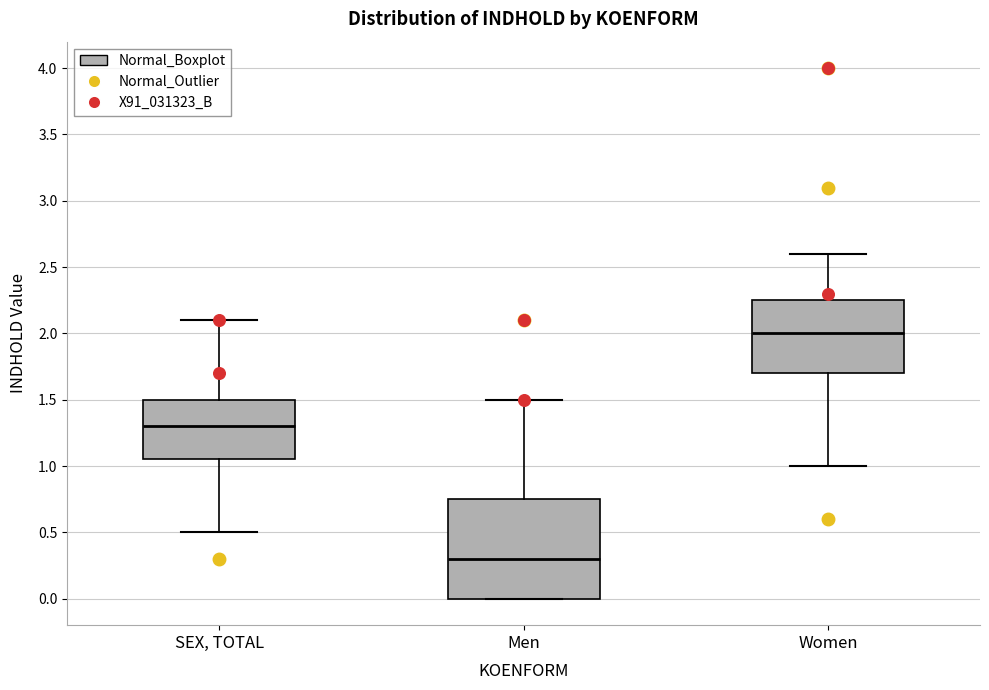

Reading left to right, read every box against the y-axis: the position of its median line, the range the box covers, and the ends of its whiskers. The values are not printed on the chart, so give them approximately, as read against the axis.

SEX, TOTAL: median 1.30, box 1.05 to 1.50, whiskers 0.50 to 2.10
Men: median 0.30, box 0.00 to 0.75, whiskers 0.00 to 1.50
Women: median 2.00, box 1.70 to 2.25, whiskers 1.00 to 2.60